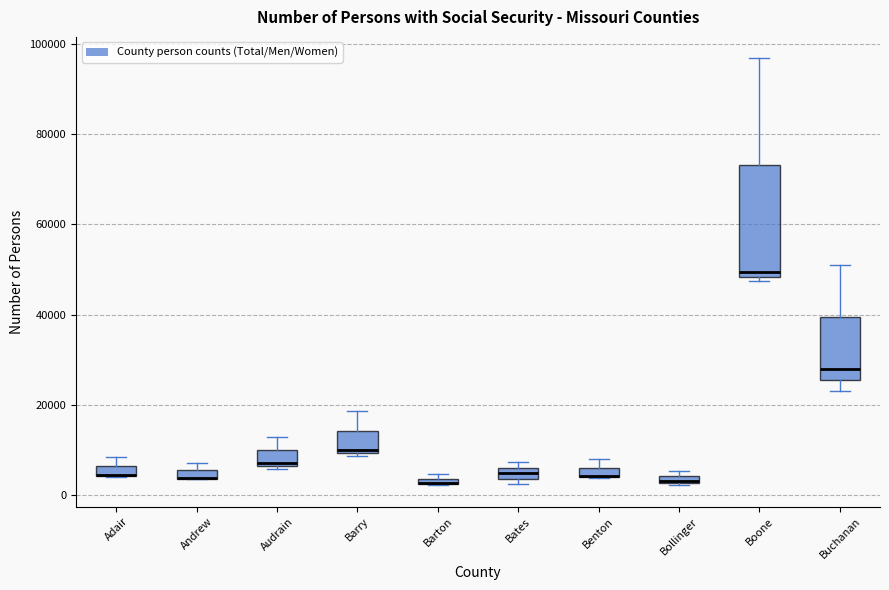

Where is the upper edge of the box for Barry on the y-axis? The values are not printed on the chart, so give them approximately, as read against the axis.

14000